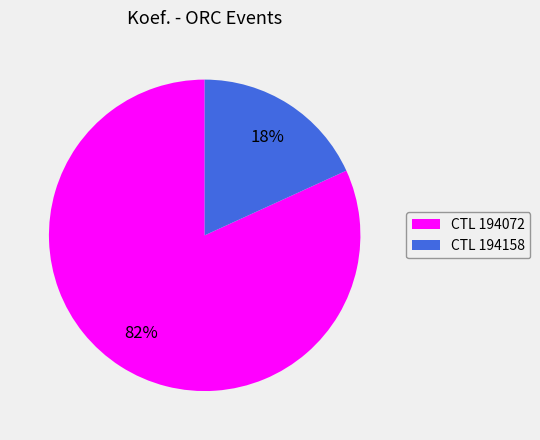

Which slice is the largest?

CTL 194072